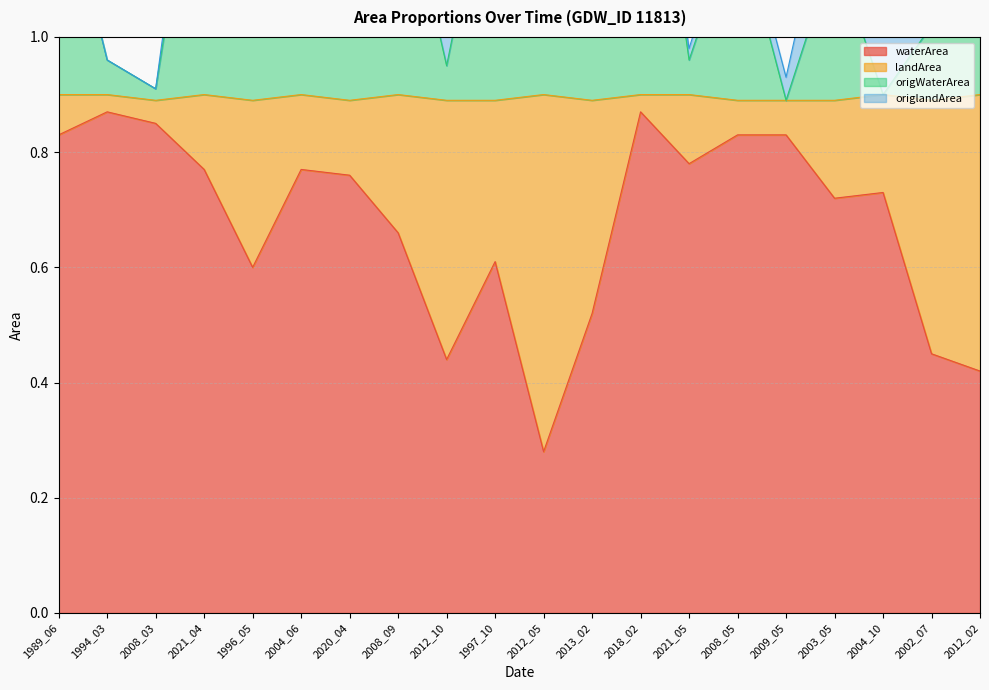

How many interior local peaks does the waterArea series have?

5